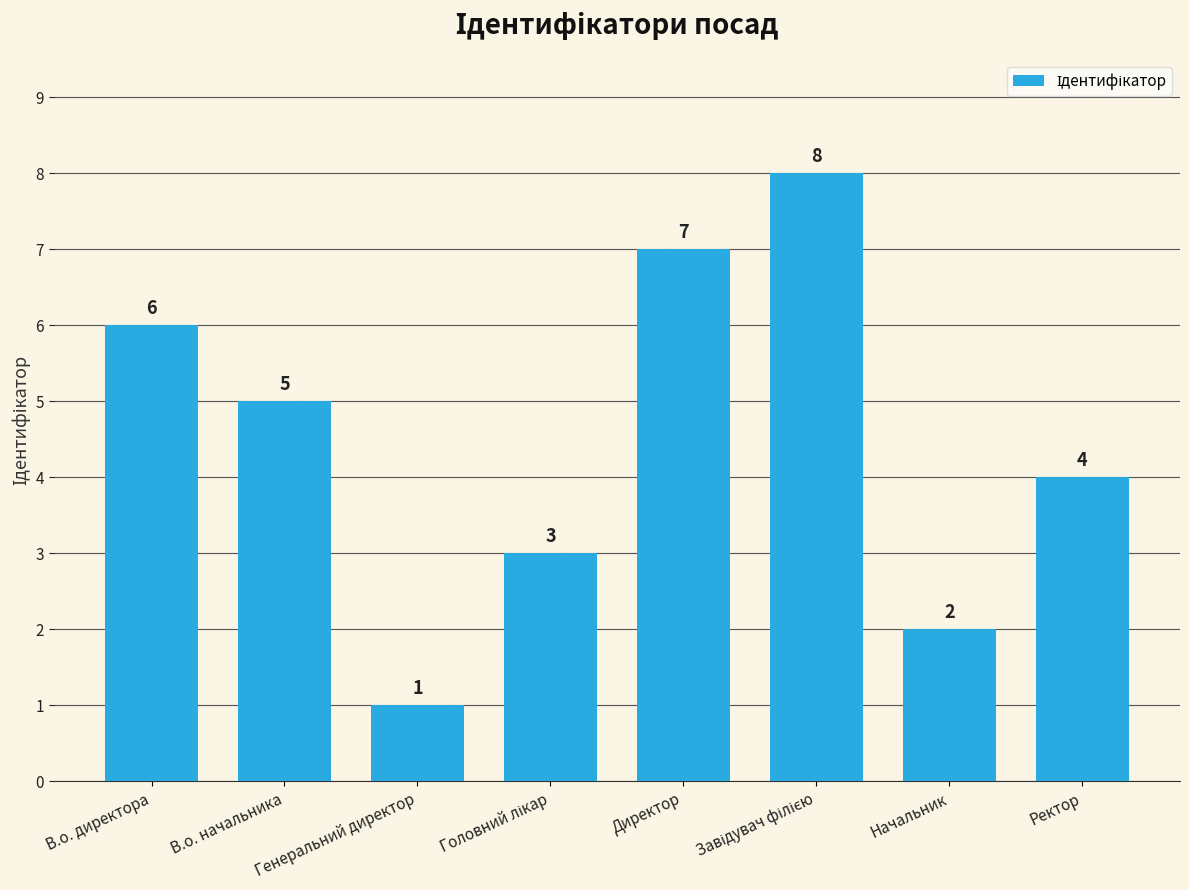

What is the difference between the maximum and second lowest values?

6